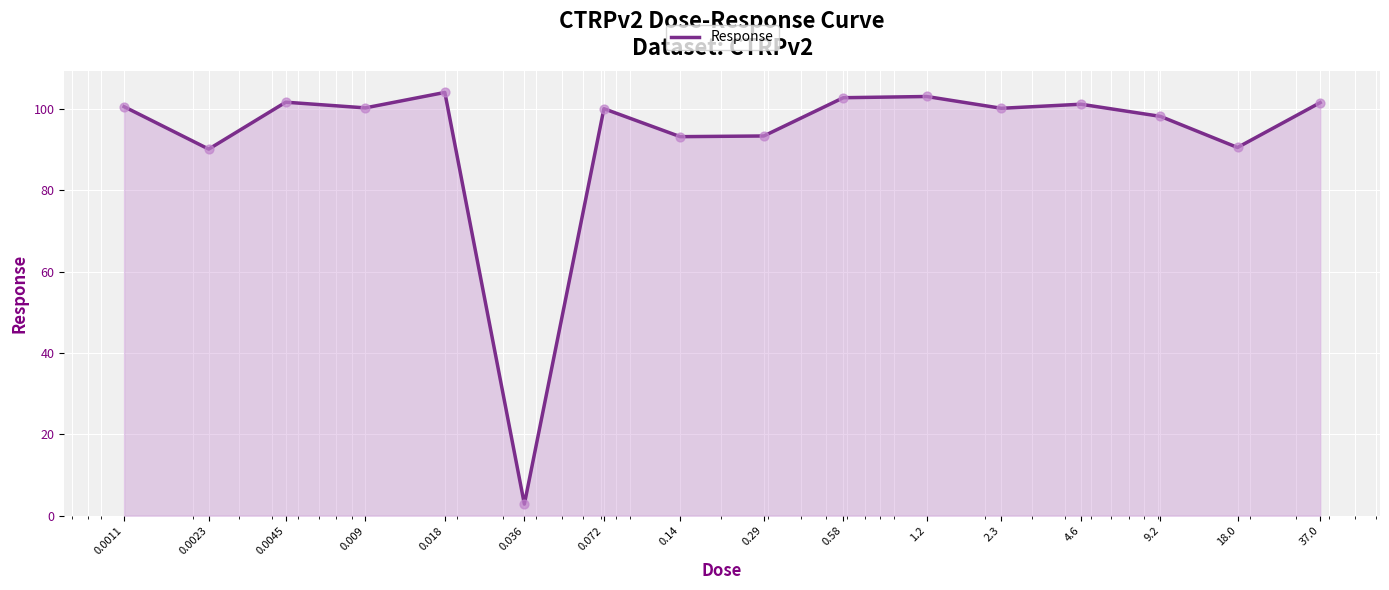

What is the smallest value displayed?

2.9